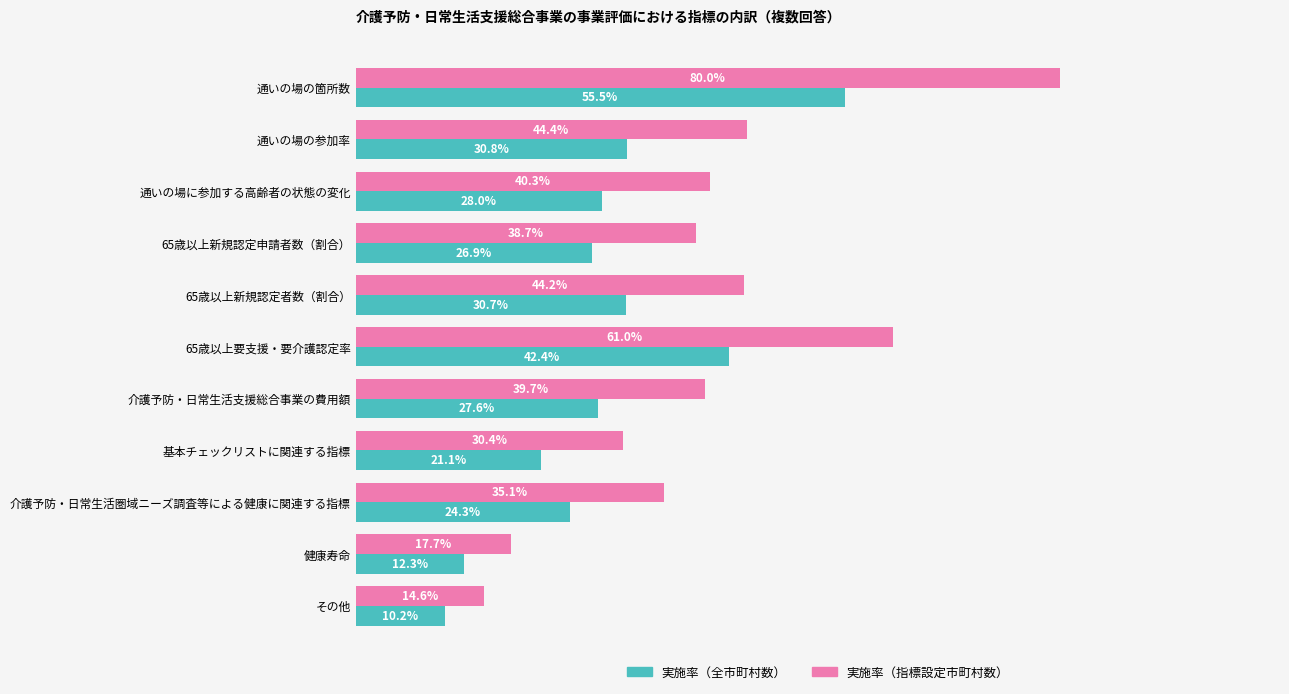

What are all the series names shown in the legend?

実施率（全市町村数）, 実施率（指標設定市町村数）